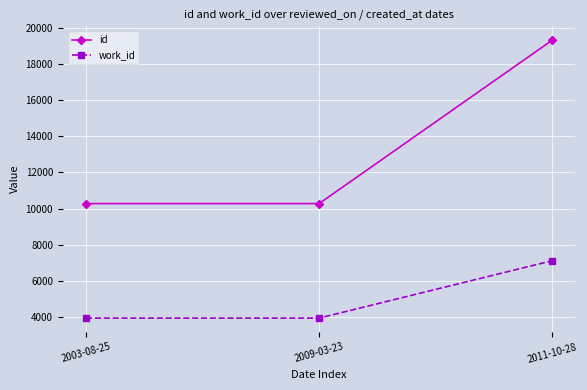

Which series has the largest range (max minus min)?

id